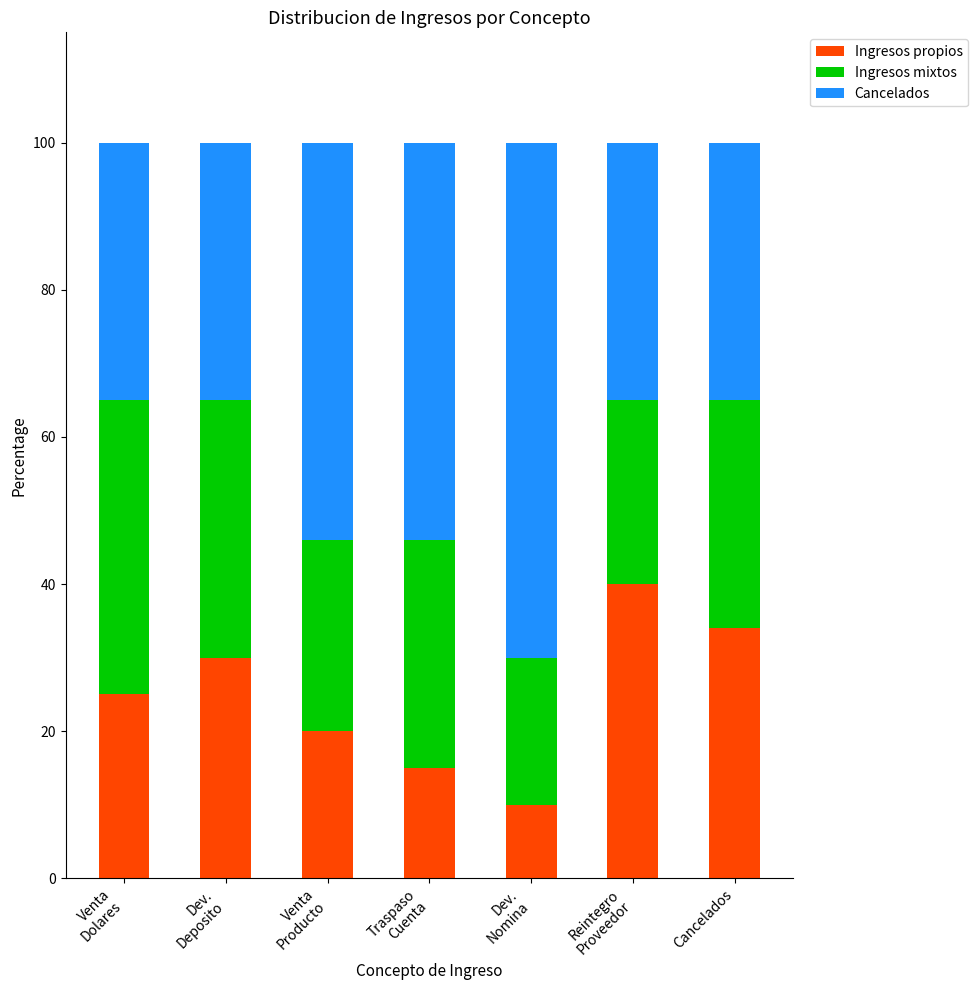

What is the maximum value for Ingresos propios?

40